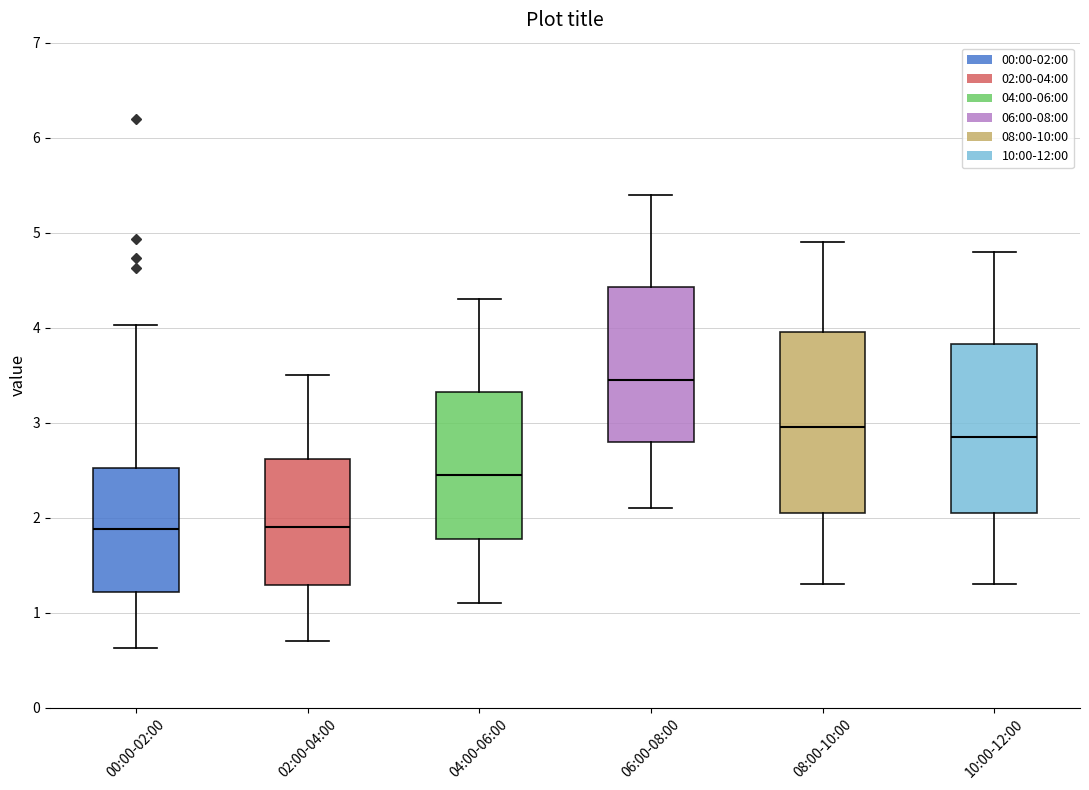

Which box has the highest median line?

06:00-08:00